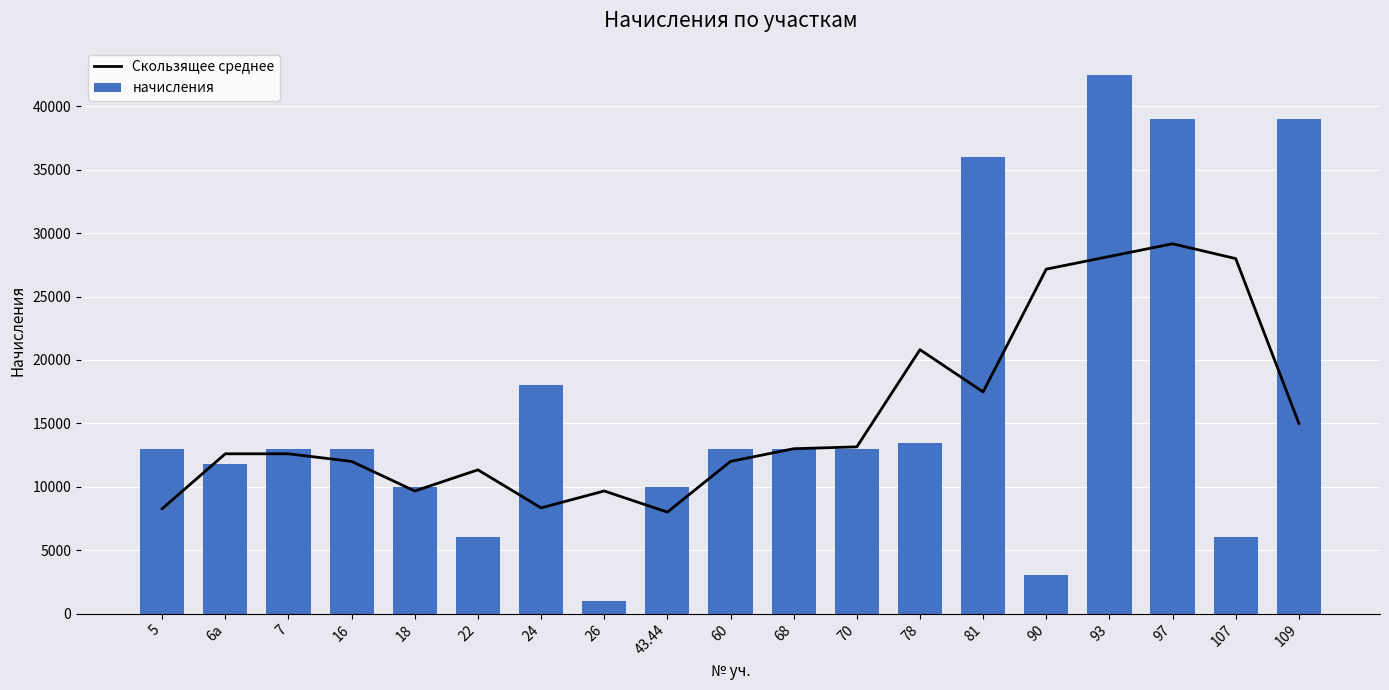

The Скользящее среднее series shows 29166.7 at 97. True or false?

True